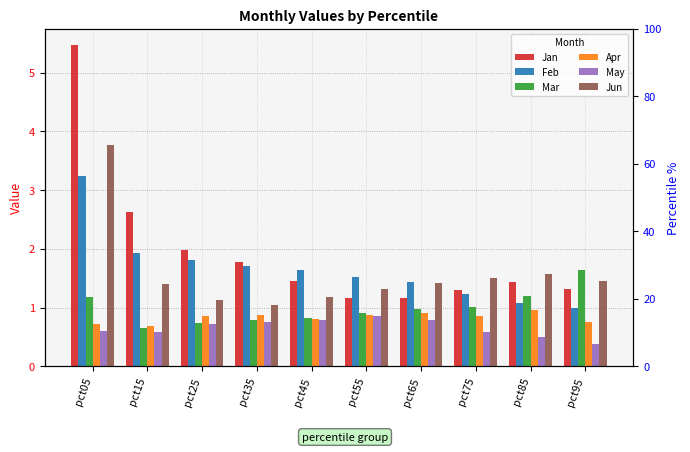

How many categories are shown in the chart?

10